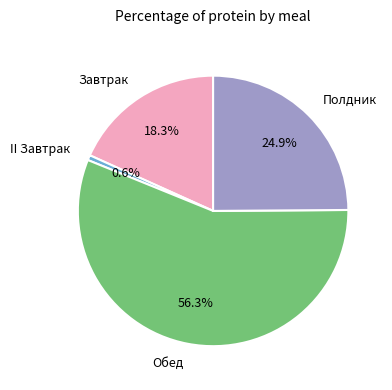

Count the number of slices in the pie.

4